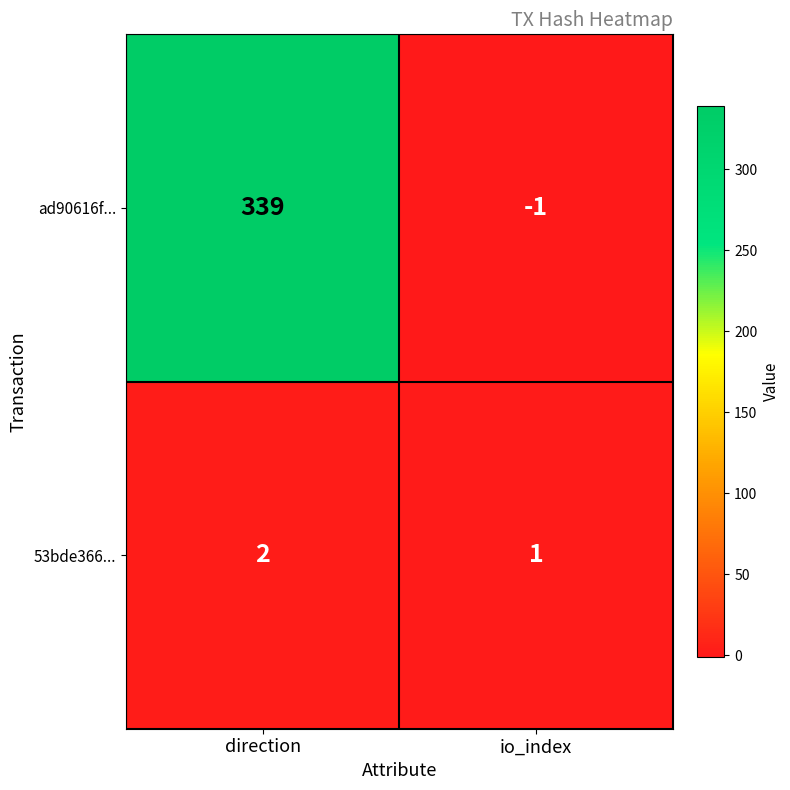

What is the sum of the ad90616f... values at direction and io_index?

338